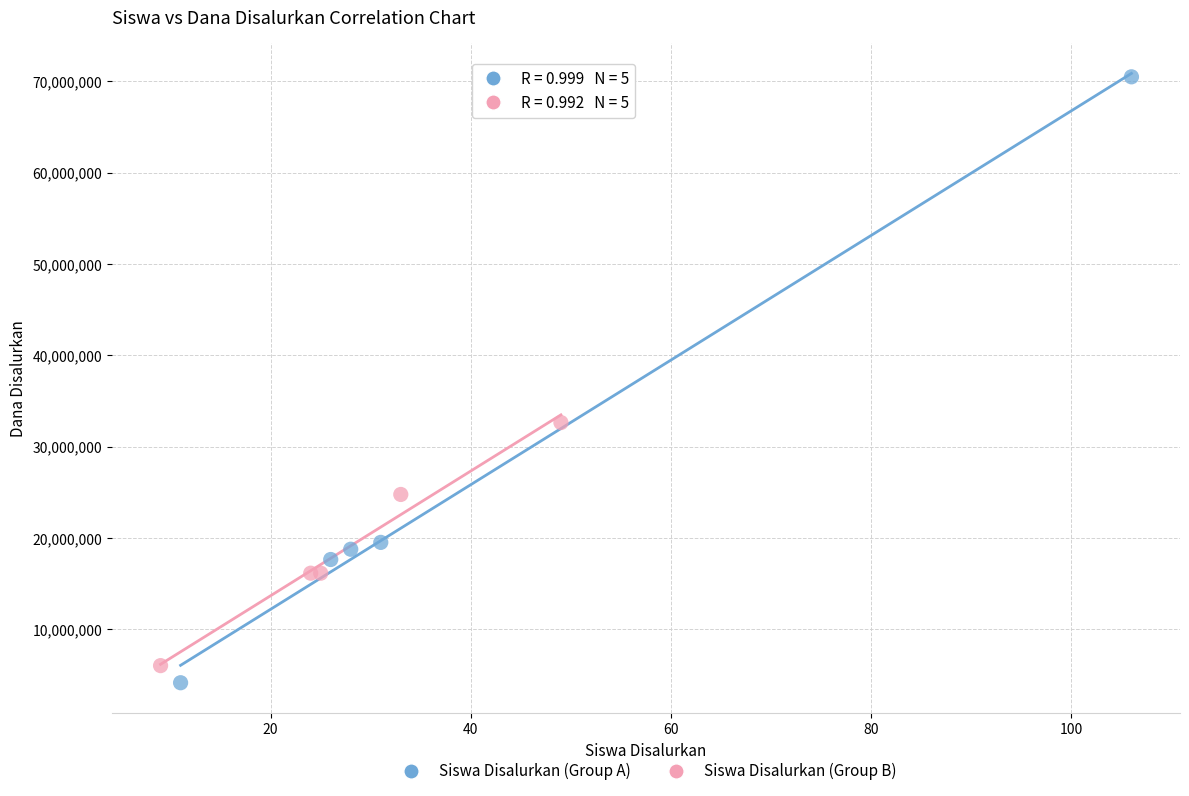

Which series has the largest Y range (max minus min)?

Siswa Disalurkan (Group A)